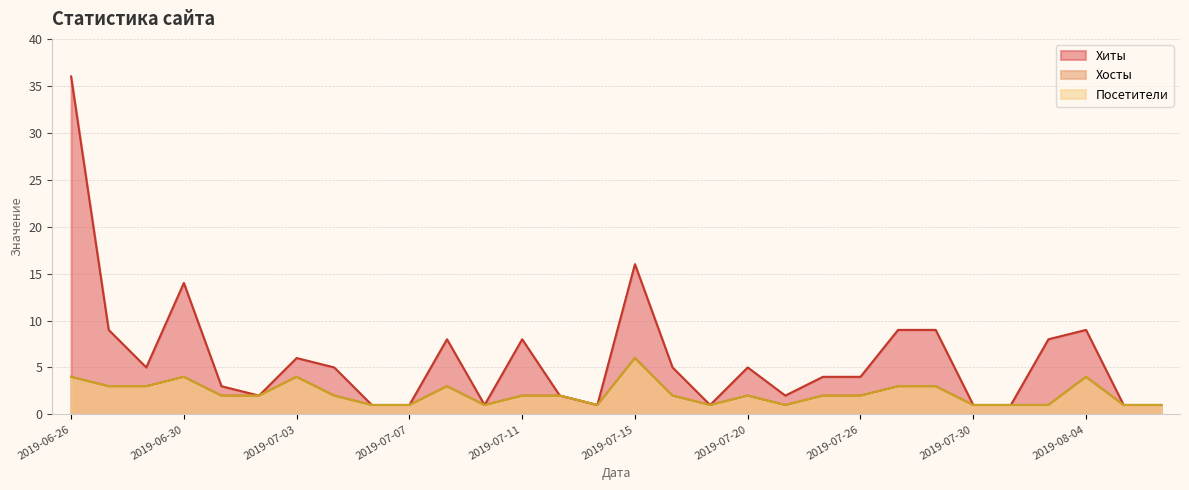

At which category is the sum across all series the highest?

2019-06-26